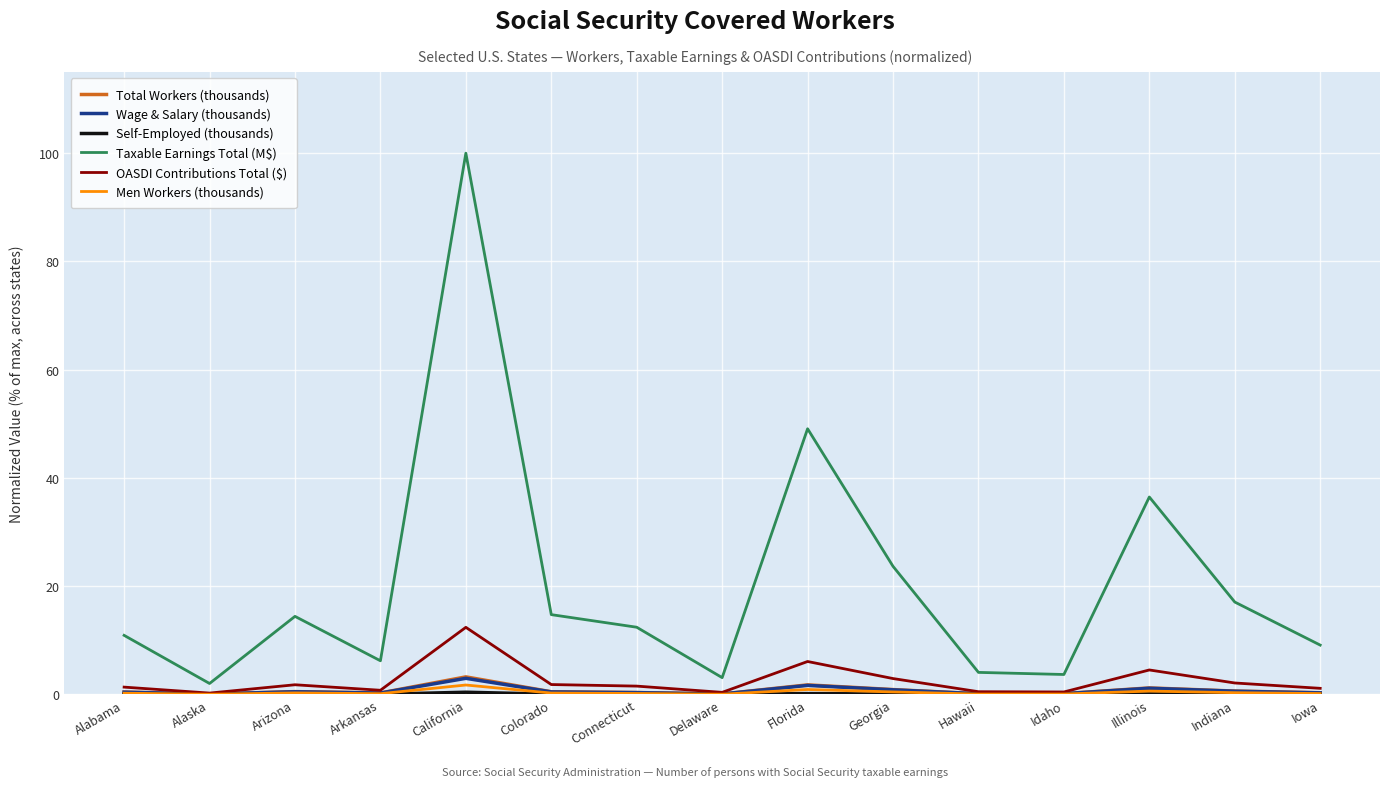

The value of Taxable Earnings Total (M$) at Iowa is 2.4. True or false?

False